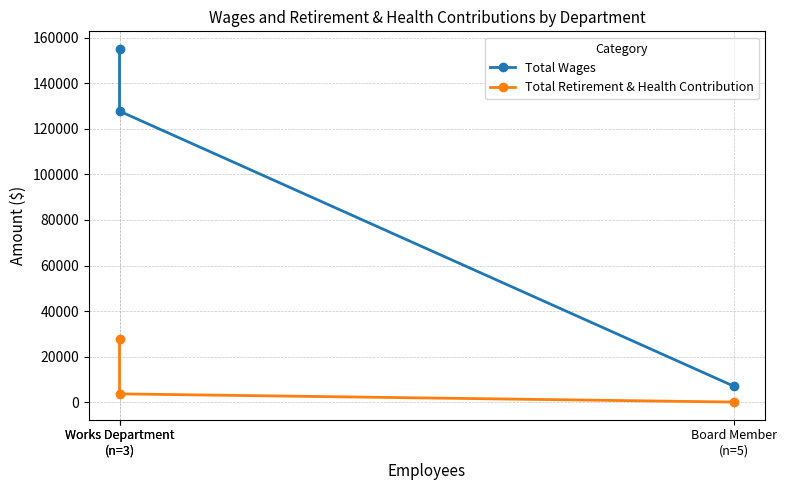

The value of Total Wages at Board Member
(n=5) is 6850. True or false?

True